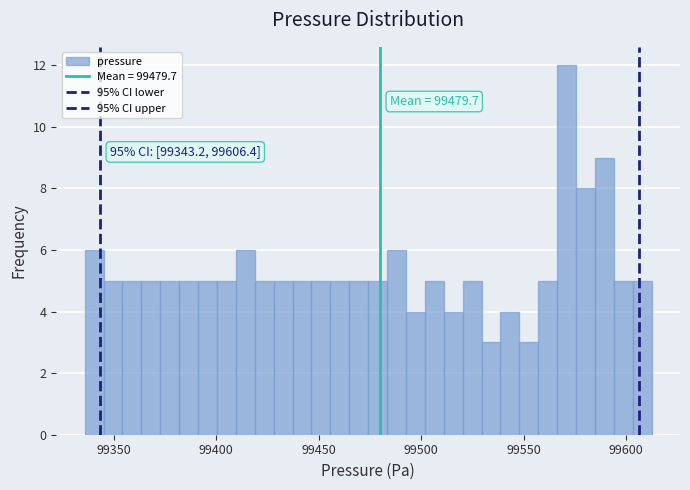

Around what value on the x-axis is the tallest bar? Give the approximate position of its centre, as read against the axis.

99570